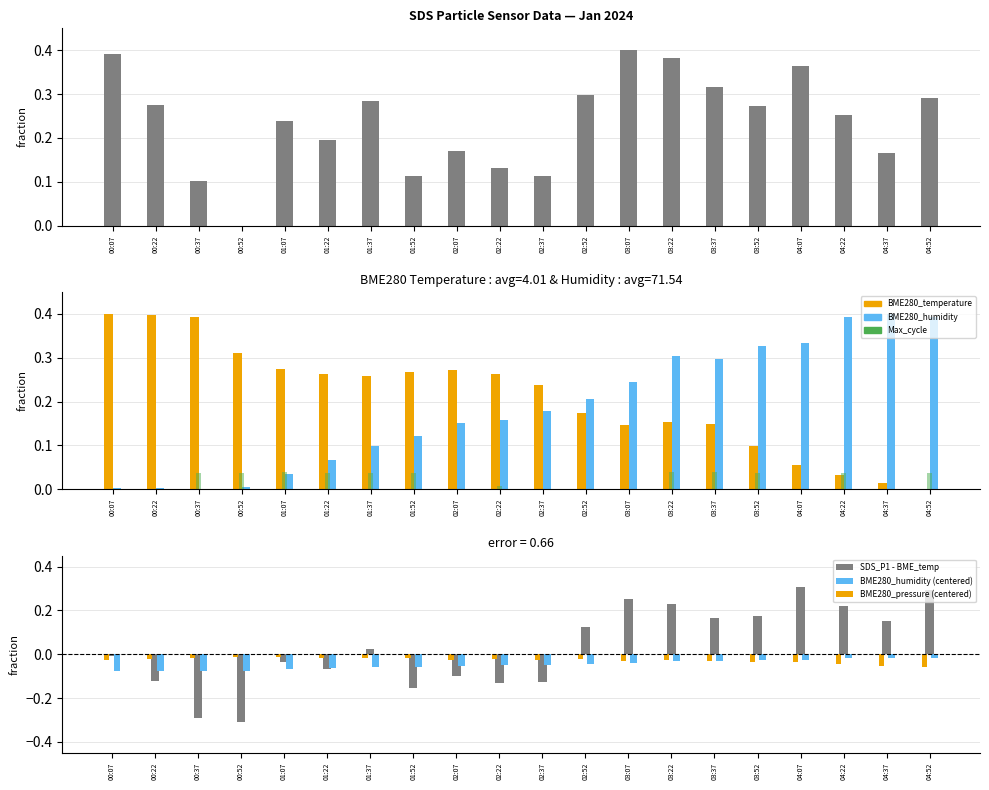

Rank the series by their maximum value, from lowest to highest.

BME280_humidity, BME280_pressure, Max_cycle, BME280_temperature, SDS_P1